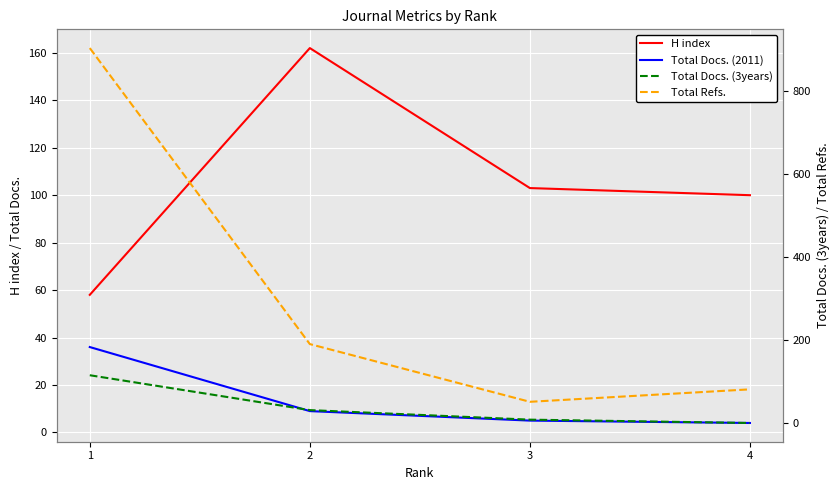

What is the difference between the maximum and second lowest values in the Total Docs. (3years) series?

107